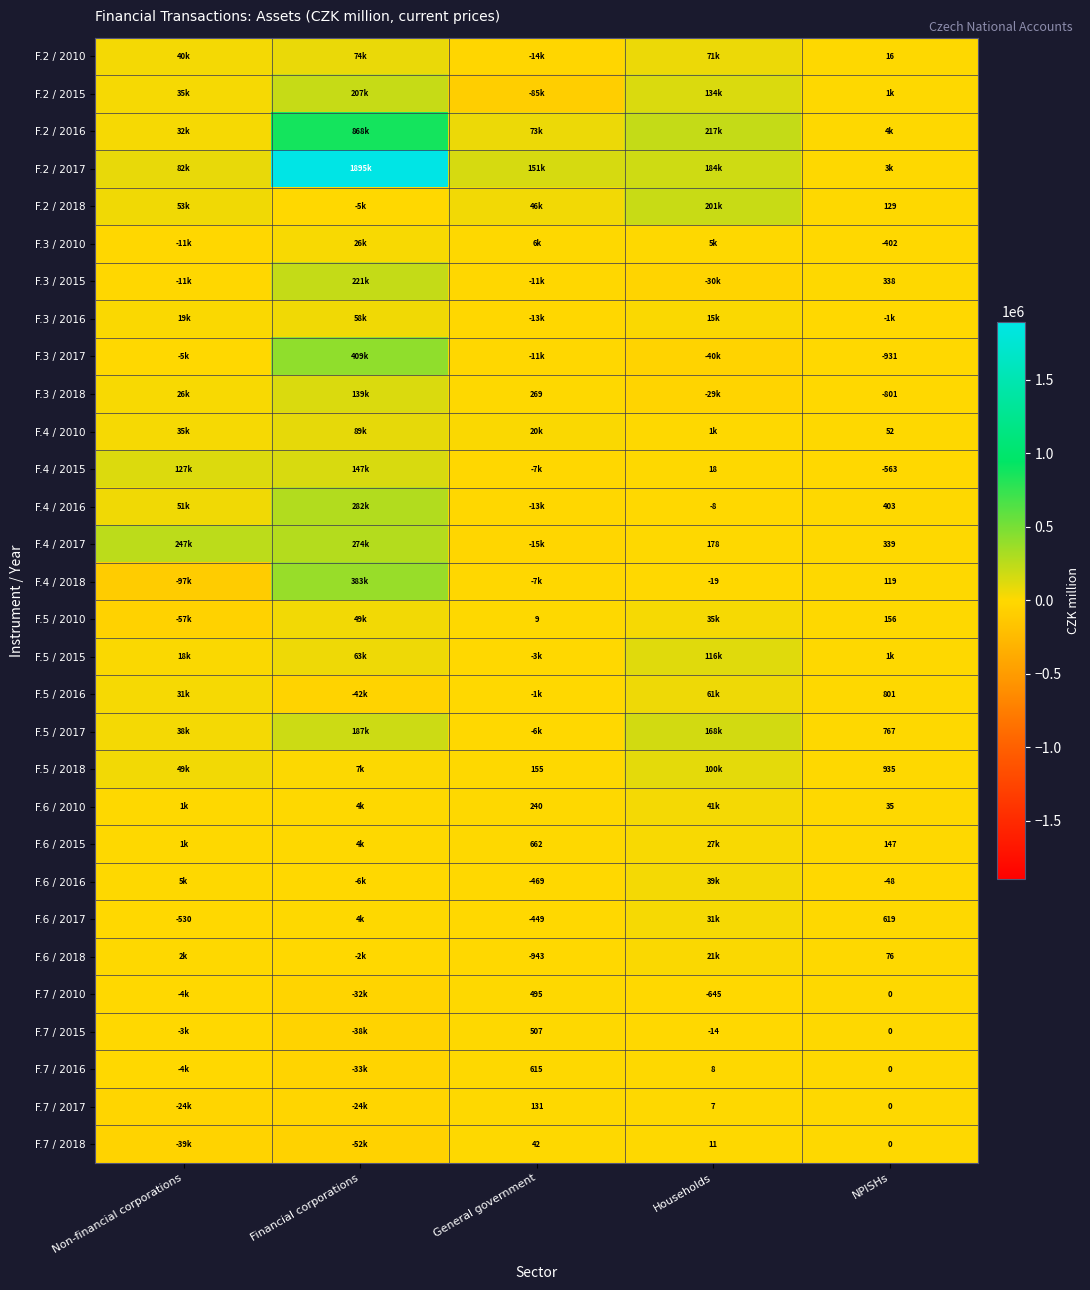

Is it true that F.6 / 2016 equals -77 at NPISHs?

False